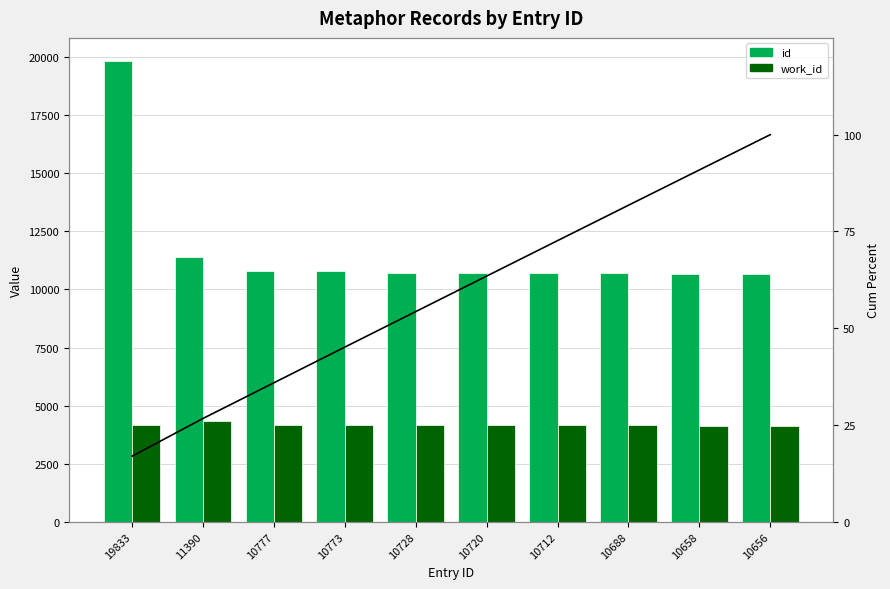

What value does the id series have at 10656, to the nearest 100?

10700